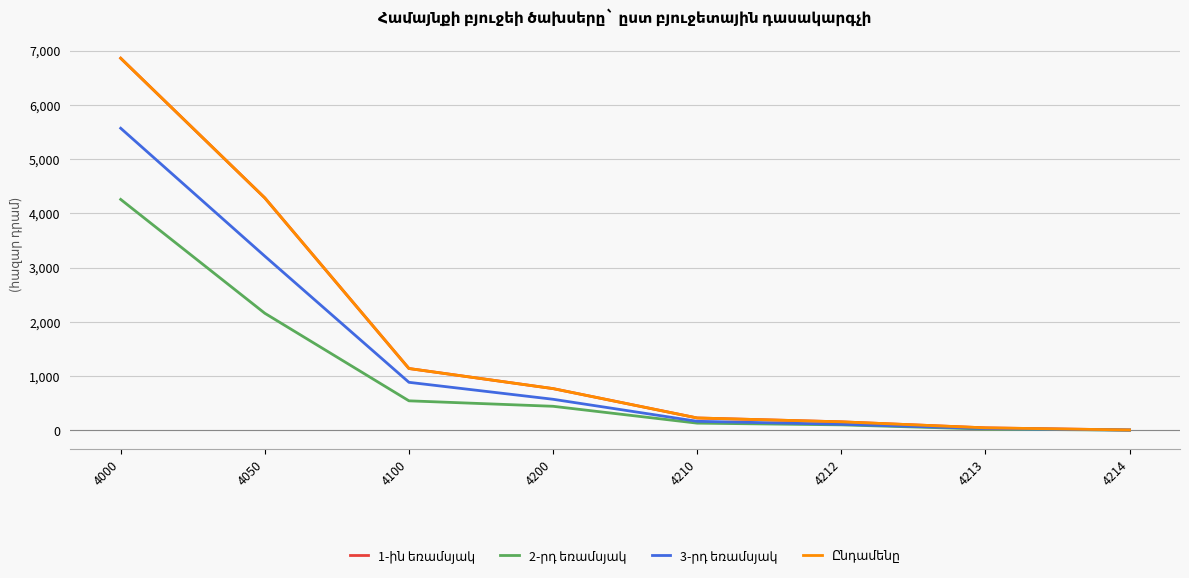

List the labels in order of Ընդամենը value, largest first.

4000, 4050, 4100, 4200, 4210, 4212, 4213, 4214